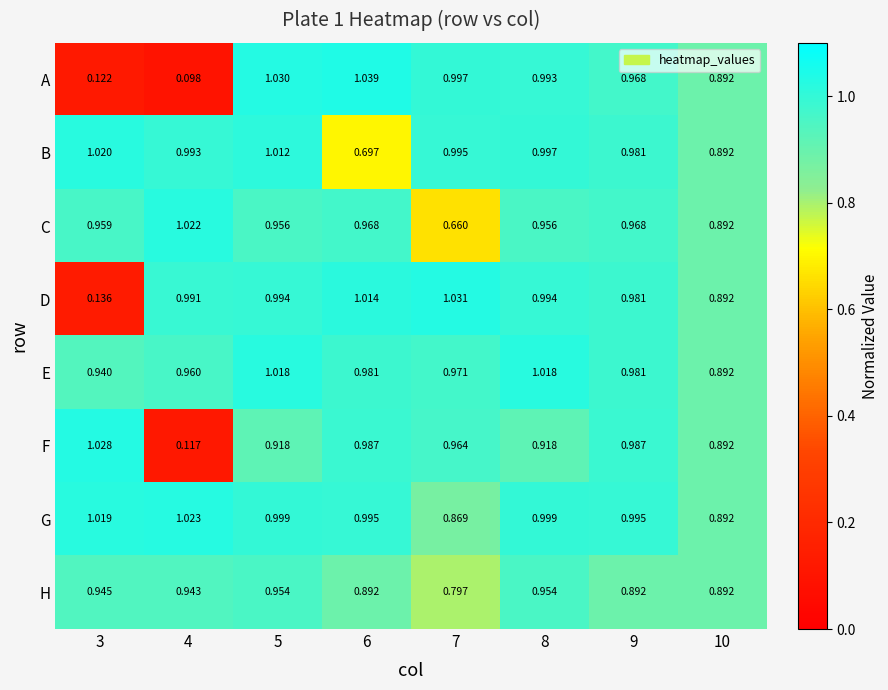

Is the value of E at 5 greater than the value of C at 3?

Yes